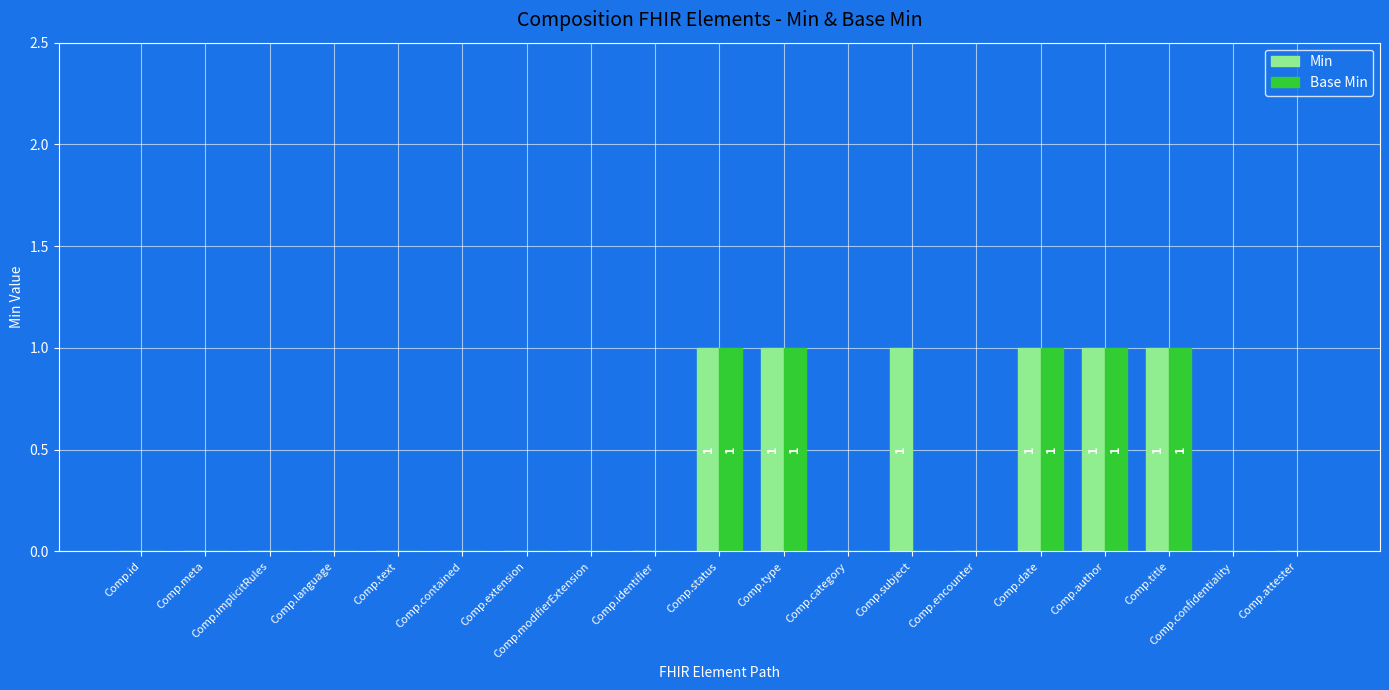

What is the sum of all Min values?

6